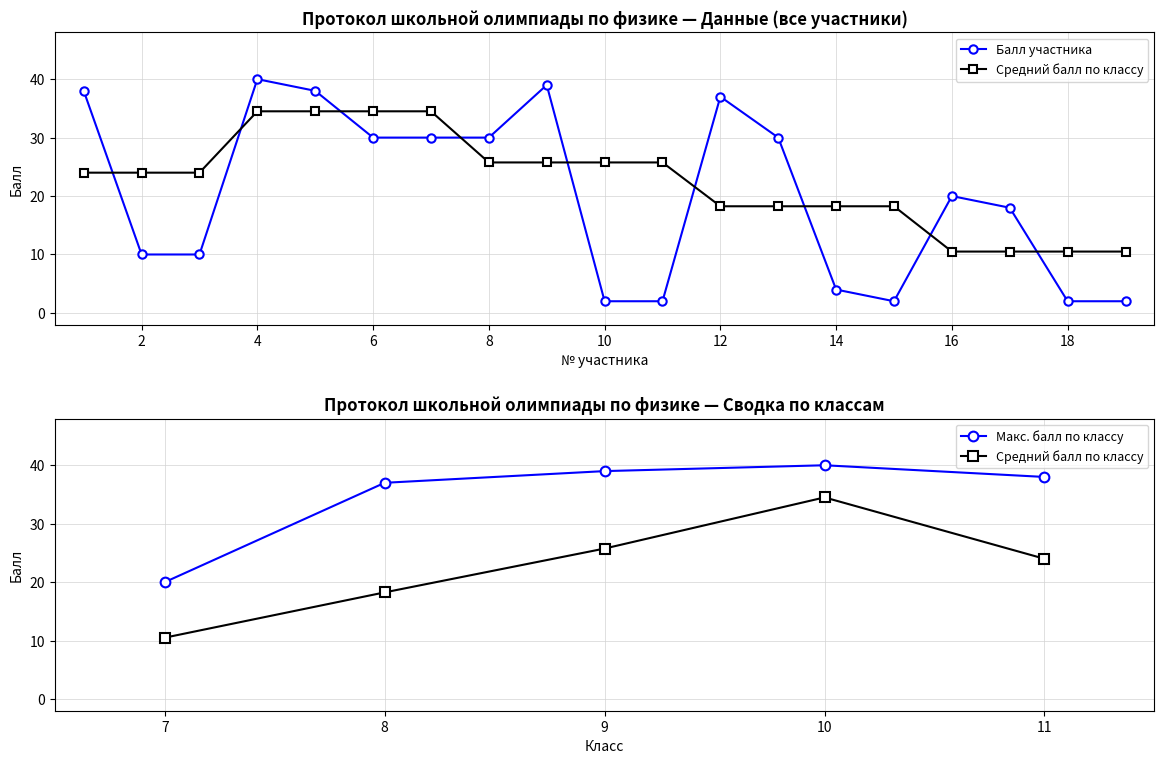

What is the sum of the Средний балл по классу values at 5 and 6?

69.0